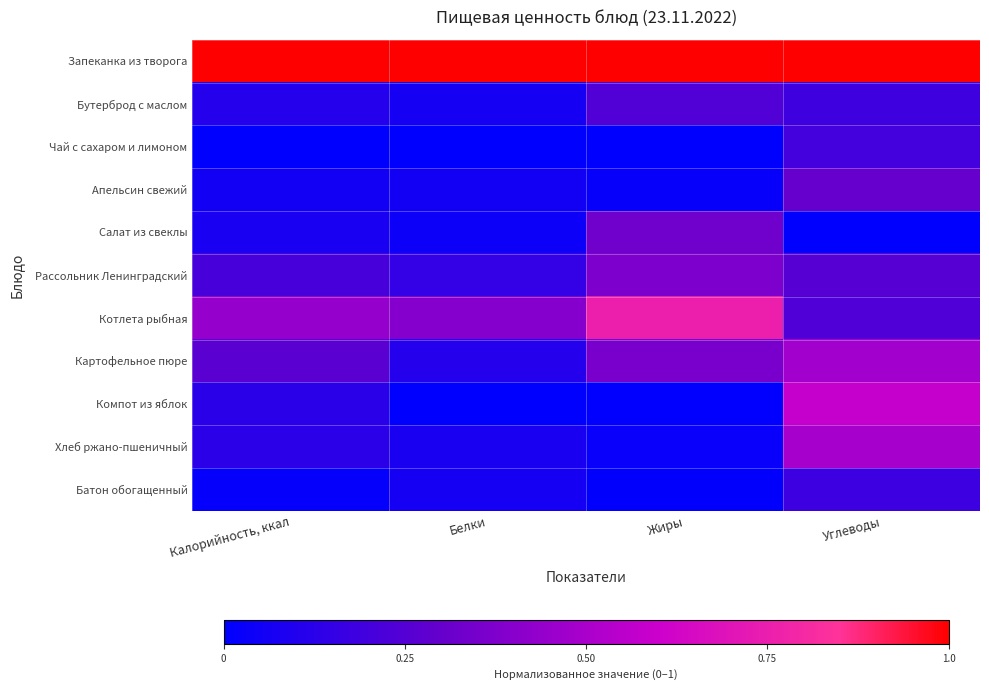

Reading left to right, transcribe all the data shown in this chart.

Запеканка из творога: Калорийность, ккал=1.0	Белки=1.0	Жиры=1.0	Углеводы=1.0
Бутерброд с маслом: Калорийность, ккал=0.1	Белки=0.1	Жиры=0.2	Углеводы=0.2
Чай с сахаром и лимоном: Калорийность, ккал=0.0	Белки=0.0	Жиры=0.0	Углеводы=0.2
Апельсин свежий: Калорийность, ккал=0.1	Белки=0.1	Жиры=0.0	Углеводы=0.3
Салат из свеклы: Калорийность, ккал=0.1	Белки=0.0	Жиры=0.3	Углеводы=0.0
Рассольник Ленинградский: Калорийность, ккал=0.2	Белки=0.2	Жиры=0.4	Углеводы=0.3
Котлета рыбная: Калорийность, ккал=0.4	Белки=0.4	Жиры=0.8	Углеводы=0.2
Картофельное пюре: Калорийность, ккал=0.3	Белки=0.1	Жиры=0.4	Углеводы=0.5
Компот из яблок: Калорийность, ккал=0.1	Белки=0.0	Жиры=0.0	Углеводы=0.6
Хлеб ржано-пшеничный: Калорийность, ккал=0.1	Белки=0.1	Жиры=0.0	Углеводы=0.5
Батон обогащенный: Калорийность, ккал=0.0	Белки=0.1	Жиры=0.0	Углеводы=0.2